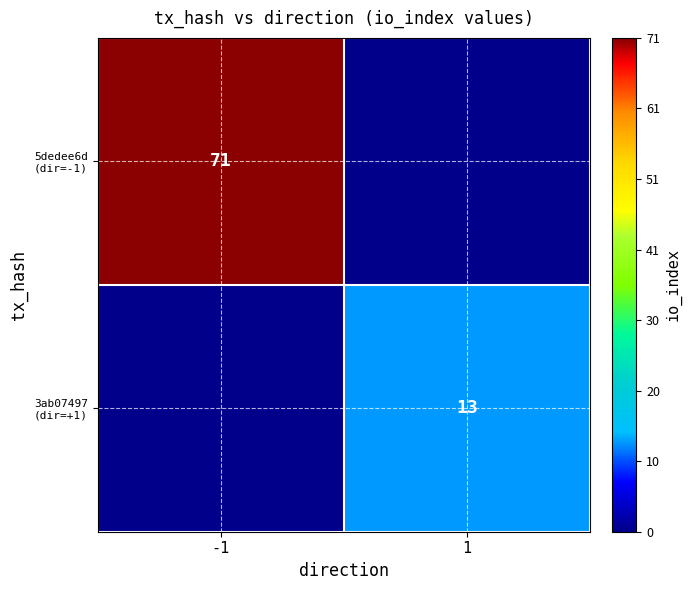

What is the sum of all 3ab07497 (dir=+1) values?

13